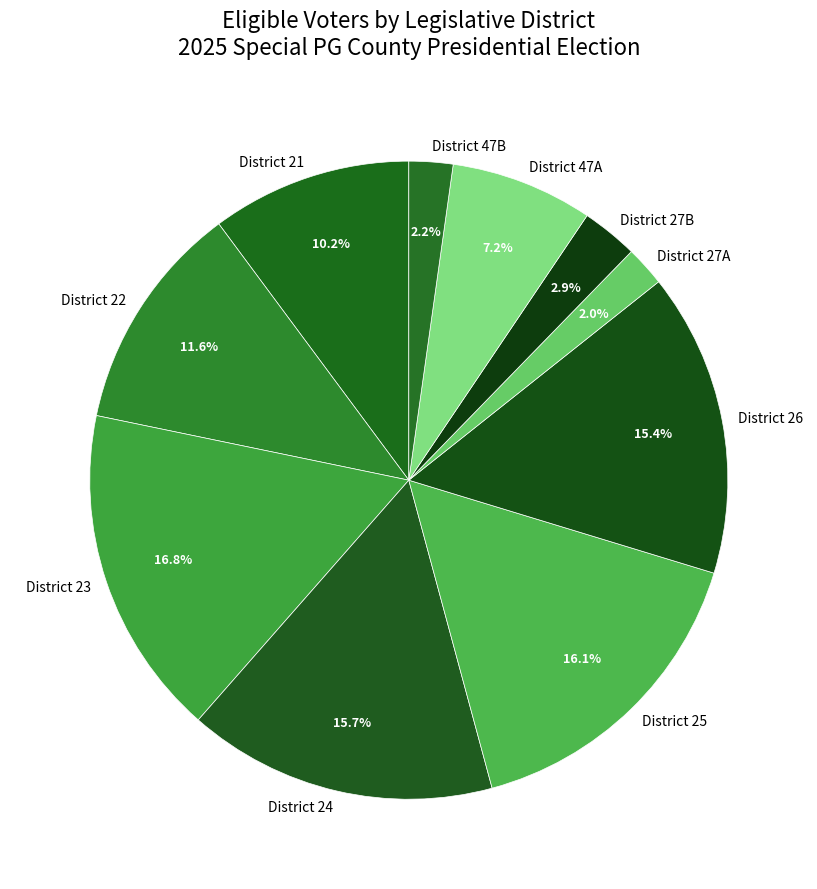

How many segments does this pie chart have?

10